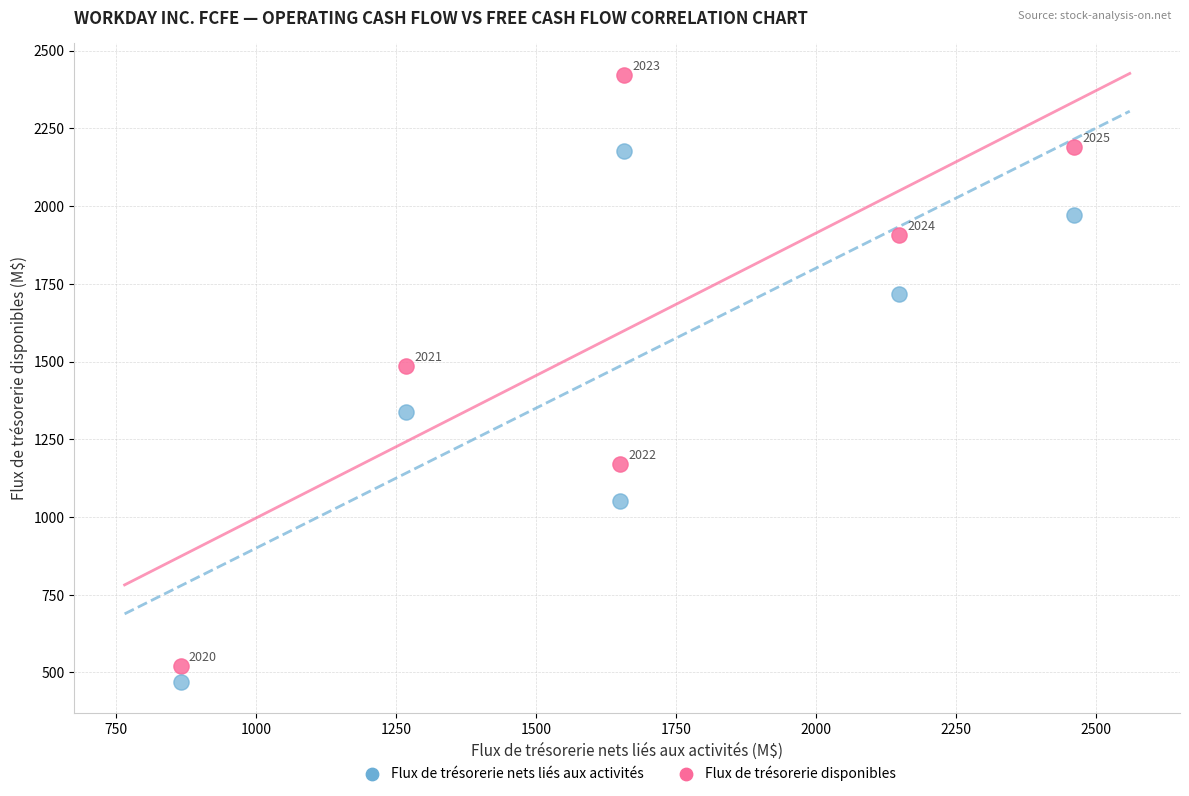

Which series has the widest spread of Y values?

Flux de trésorerie disponibles